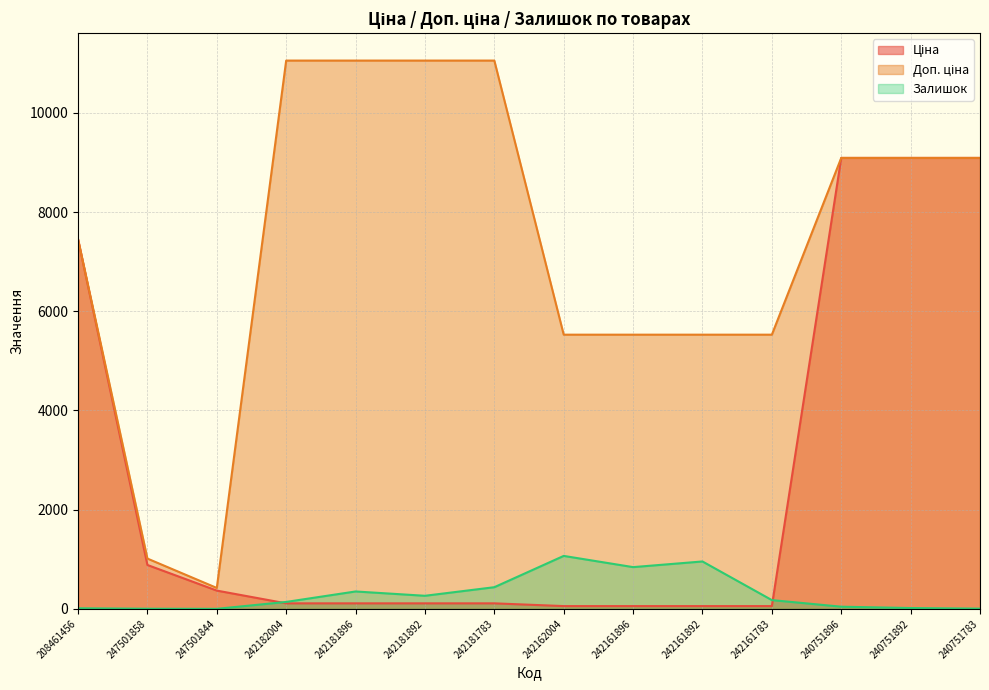

What is the total value across all series at 242161896?

6424.3